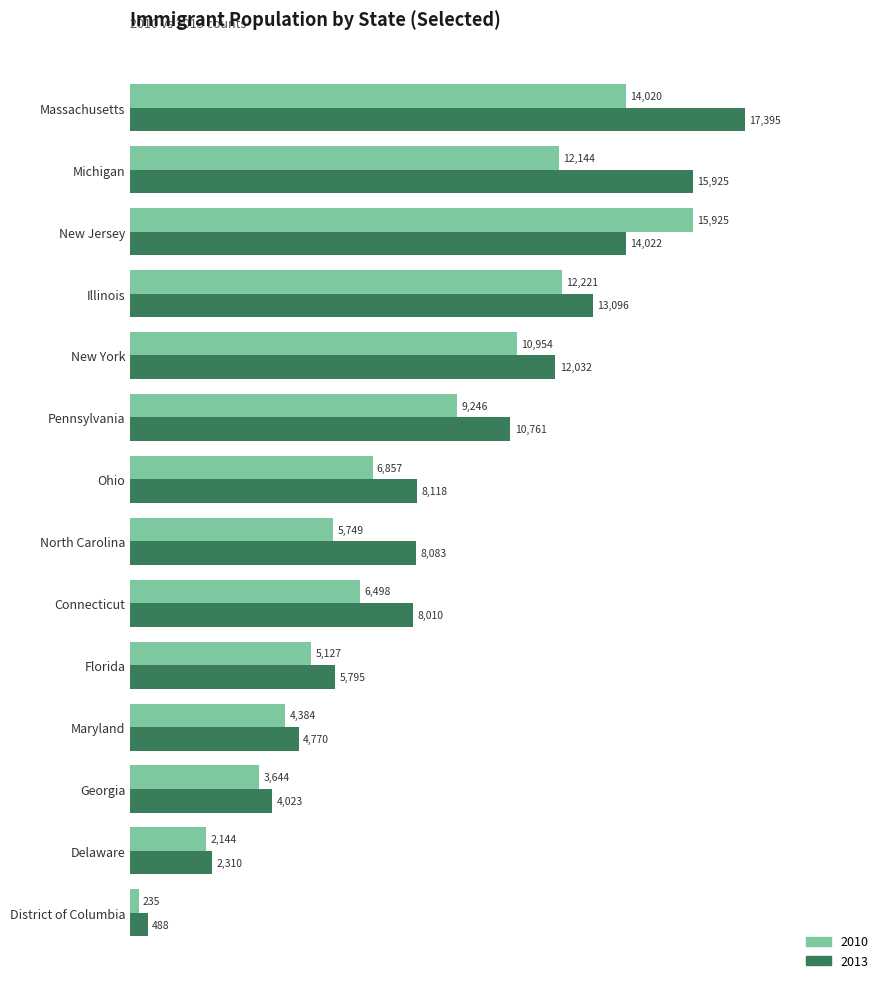

Is the value of 2013 at Georgia greater than the value of 2010 at Connecticut?

No